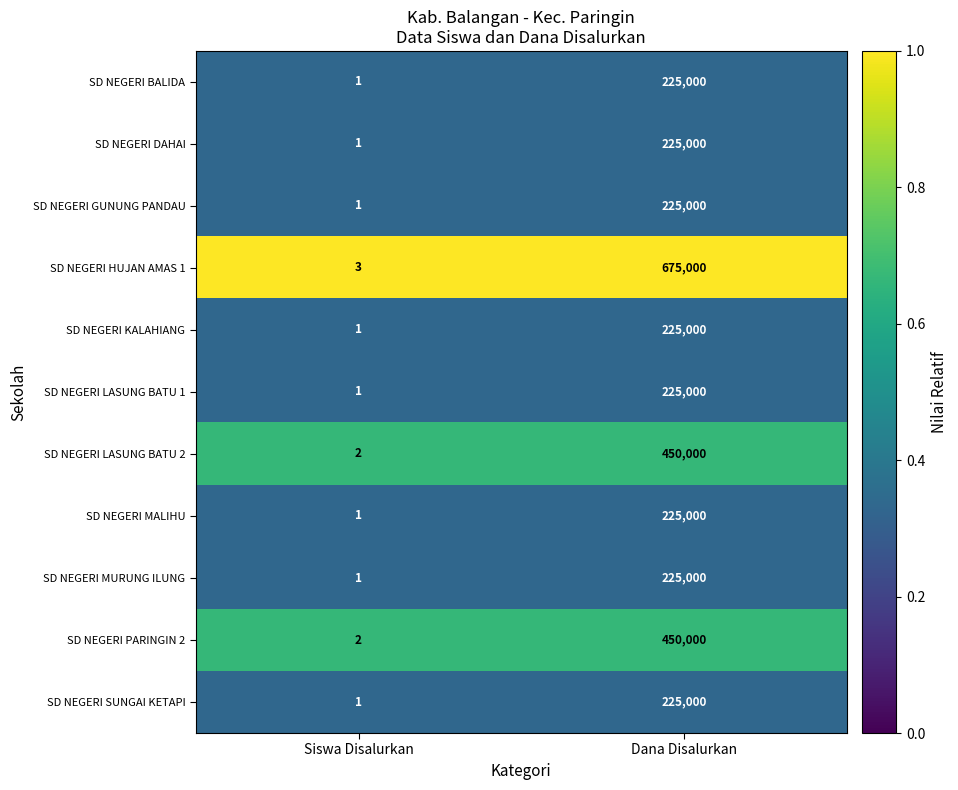

Reading right to left, list all the values displayed in this chart.

SD NEGERI BALIDA: Dana Disalurkan=225000	Siswa Disalurkan=1
SD NEGERI DAHAI: Dana Disalurkan=225000	Siswa Disalurkan=1
SD NEGERI GUNUNG PANDAU: Dana Disalurkan=225000	Siswa Disalurkan=1
SD NEGERI HUJAN AMAS 1: Dana Disalurkan=675000	Siswa Disalurkan=3
SD NEGERI KALAHIANG: Dana Disalurkan=225000	Siswa Disalurkan=1
SD NEGERI LASUNG BATU 1: Dana Disalurkan=225000	Siswa Disalurkan=1
SD NEGERI LASUNG BATU 2: Dana Disalurkan=450000	Siswa Disalurkan=2
SD NEGERI MALIHU: Dana Disalurkan=225000	Siswa Disalurkan=1
SD NEGERI MURUNG ILUNG: Dana Disalurkan=225000	Siswa Disalurkan=1
SD NEGERI PARINGIN 2: Dana Disalurkan=450000	Siswa Disalurkan=2
SD NEGERI SUNGAI KETAPI: Dana Disalurkan=225000	Siswa Disalurkan=1